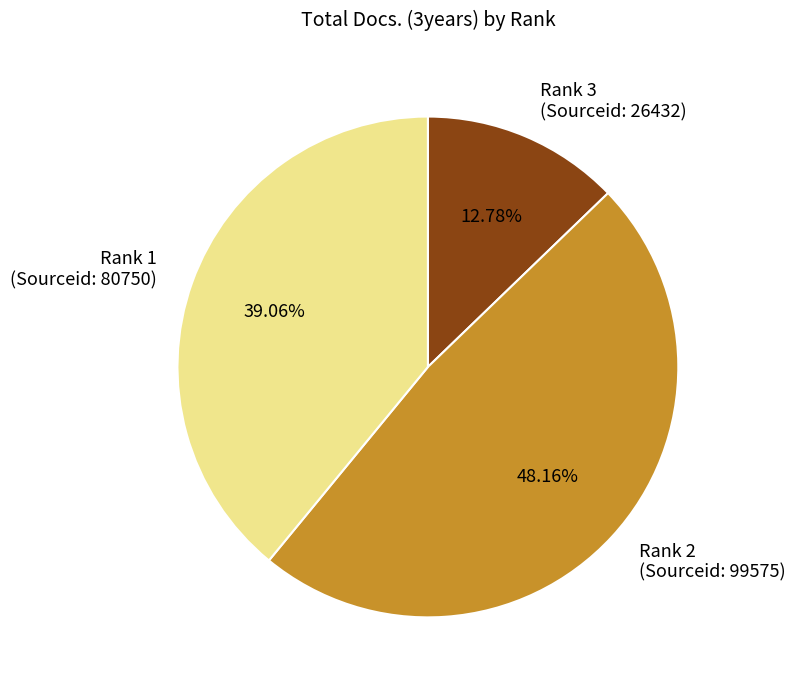

Rank the categories by value from lowest to highest.

Rank 3 (Sourceid: 26432), Rank 1 (Sourceid: 80750), Rank 2 (Sourceid: 99575)